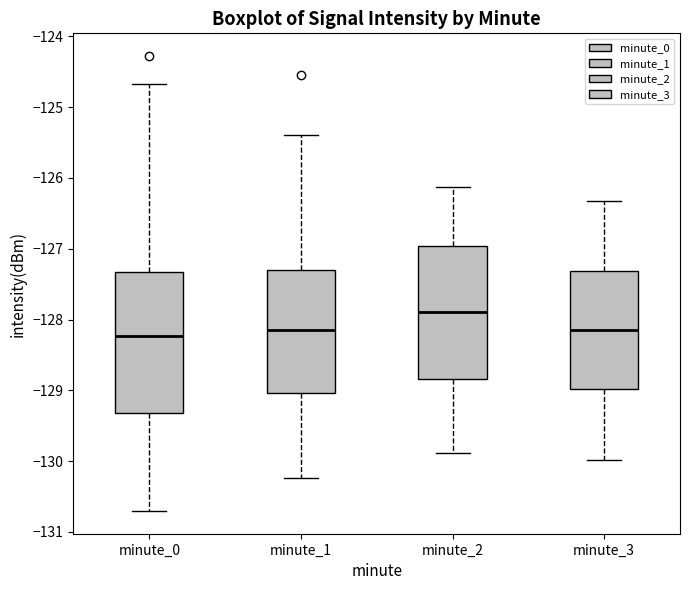

Which box is the tallest, from its lower edge to its upper edge?

minute_0